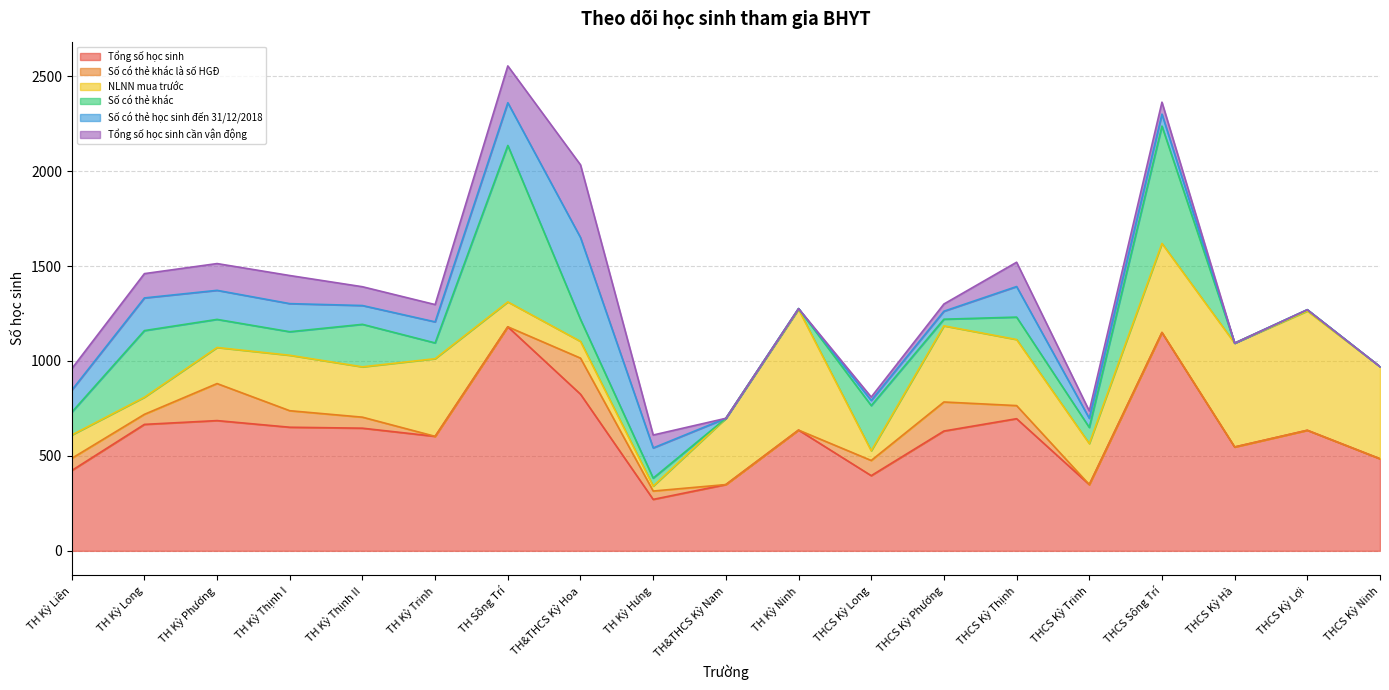

Is it true that NLNN mua trước equals 237 at THCS Kỳ Lợi?

False